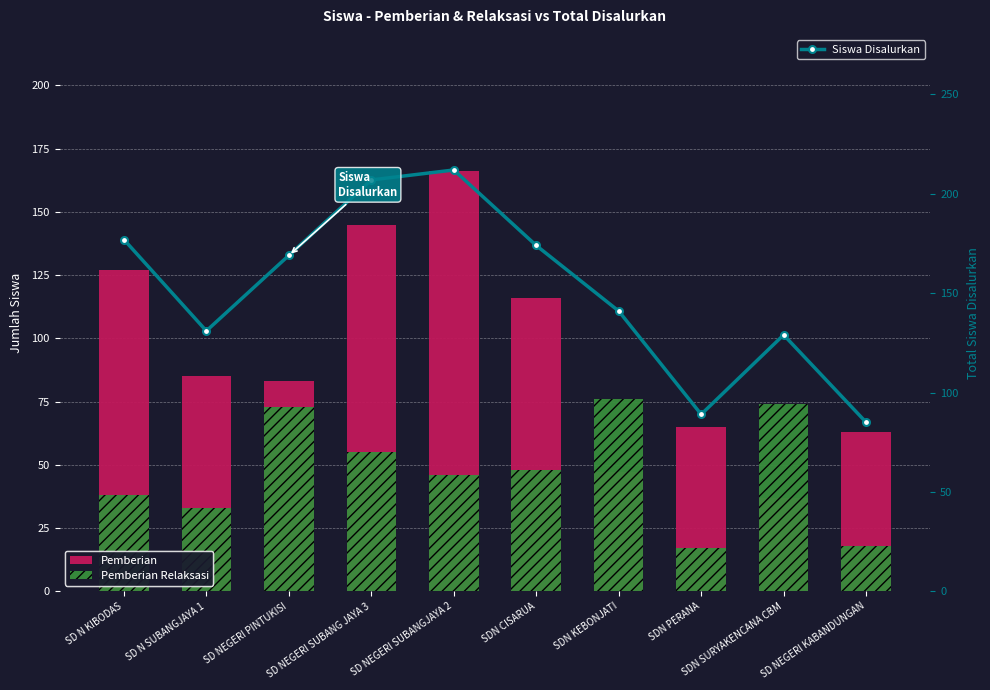

Does the chart contain stacked bars?

No